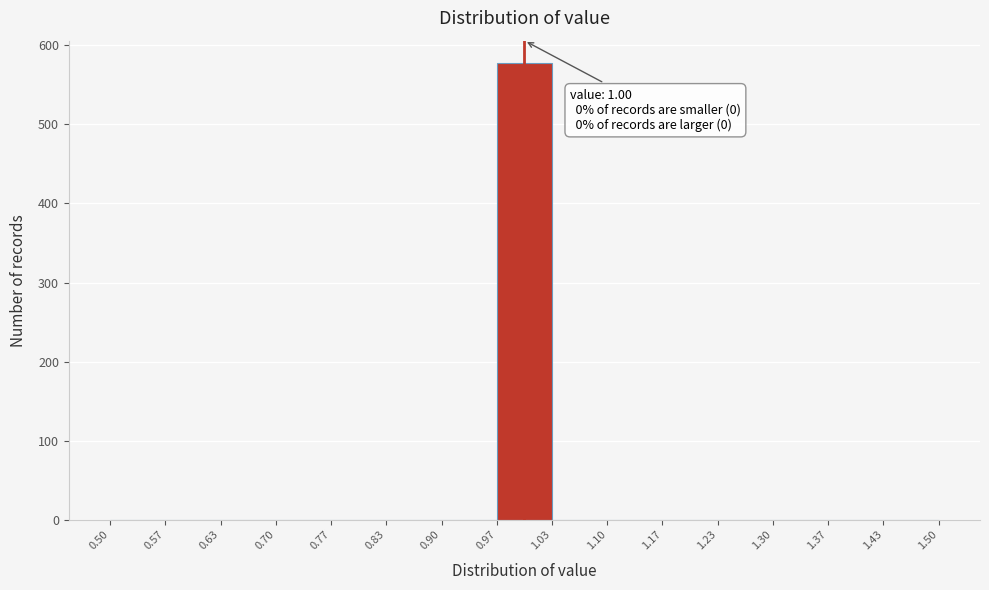

Which range on the x-axis has the tallest bar?

0.97 to 1.03